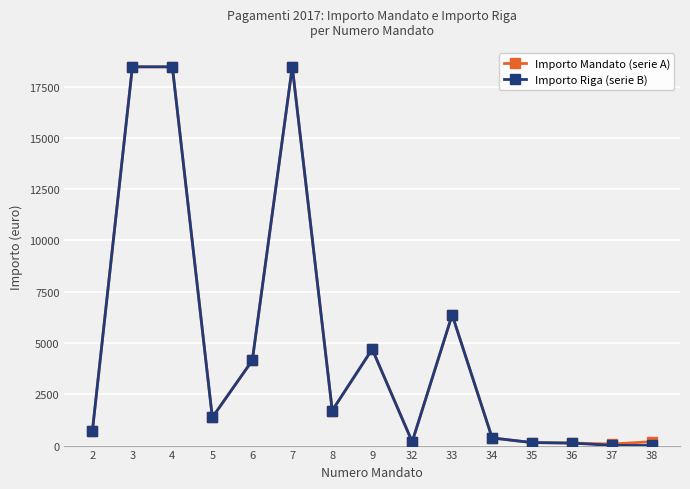

What is the average value of the Importo Riga (serie B) series?

5016.1